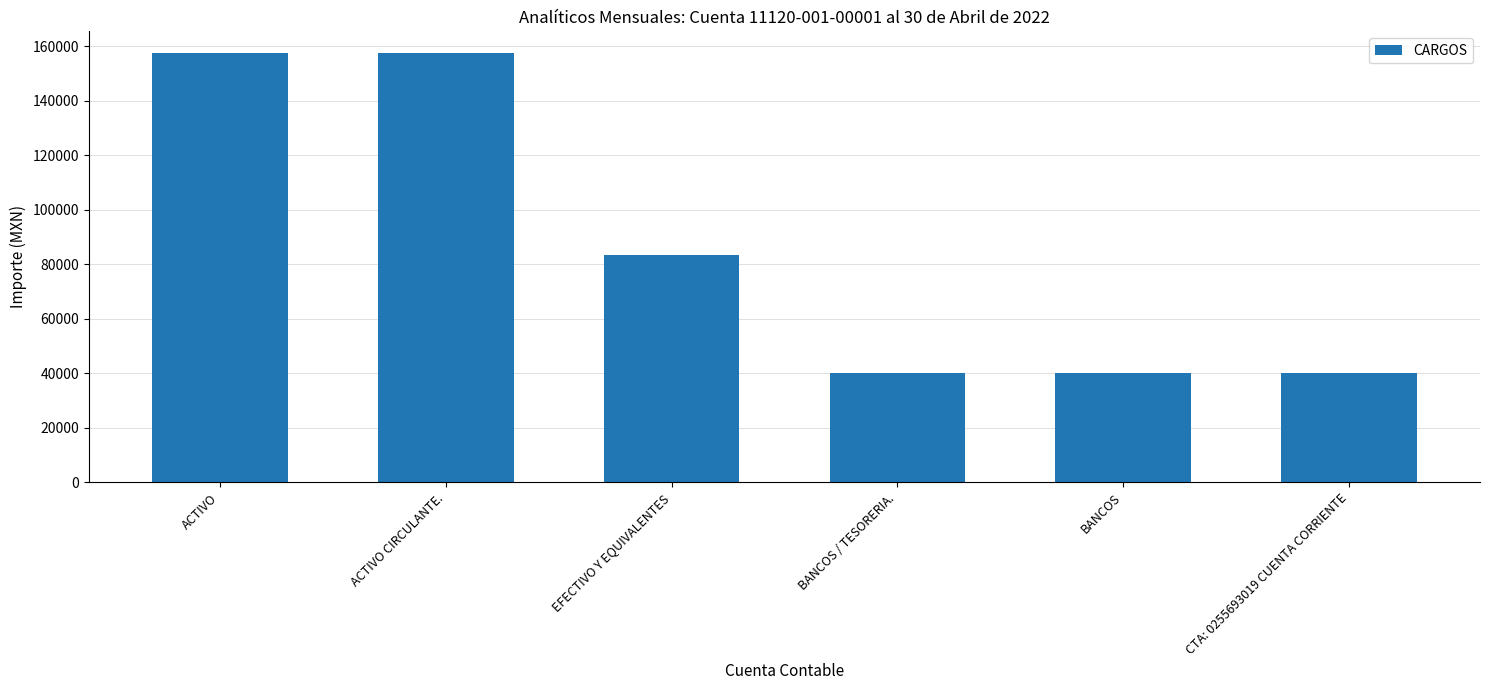

How many values exceed 83466?

3